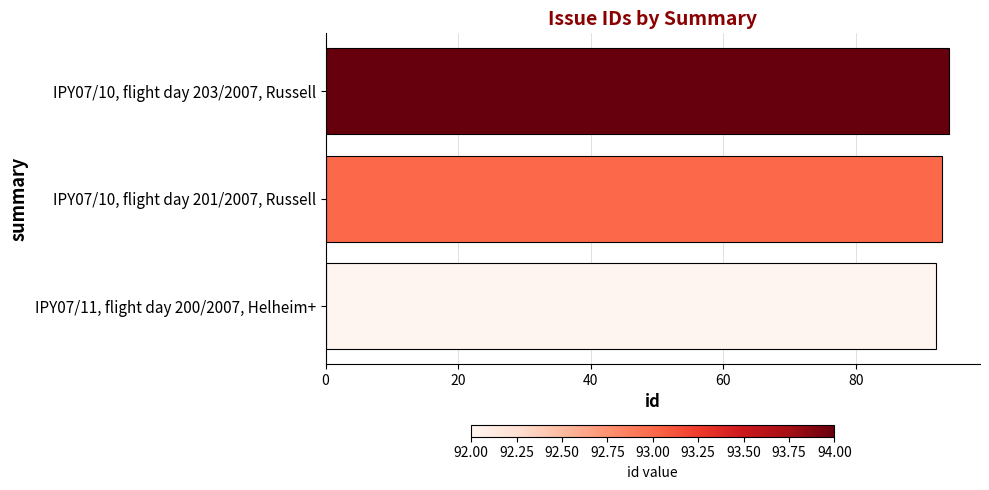

Is it true that the value at IPY07/10, flight day 201/2007, Russell is 50?

False